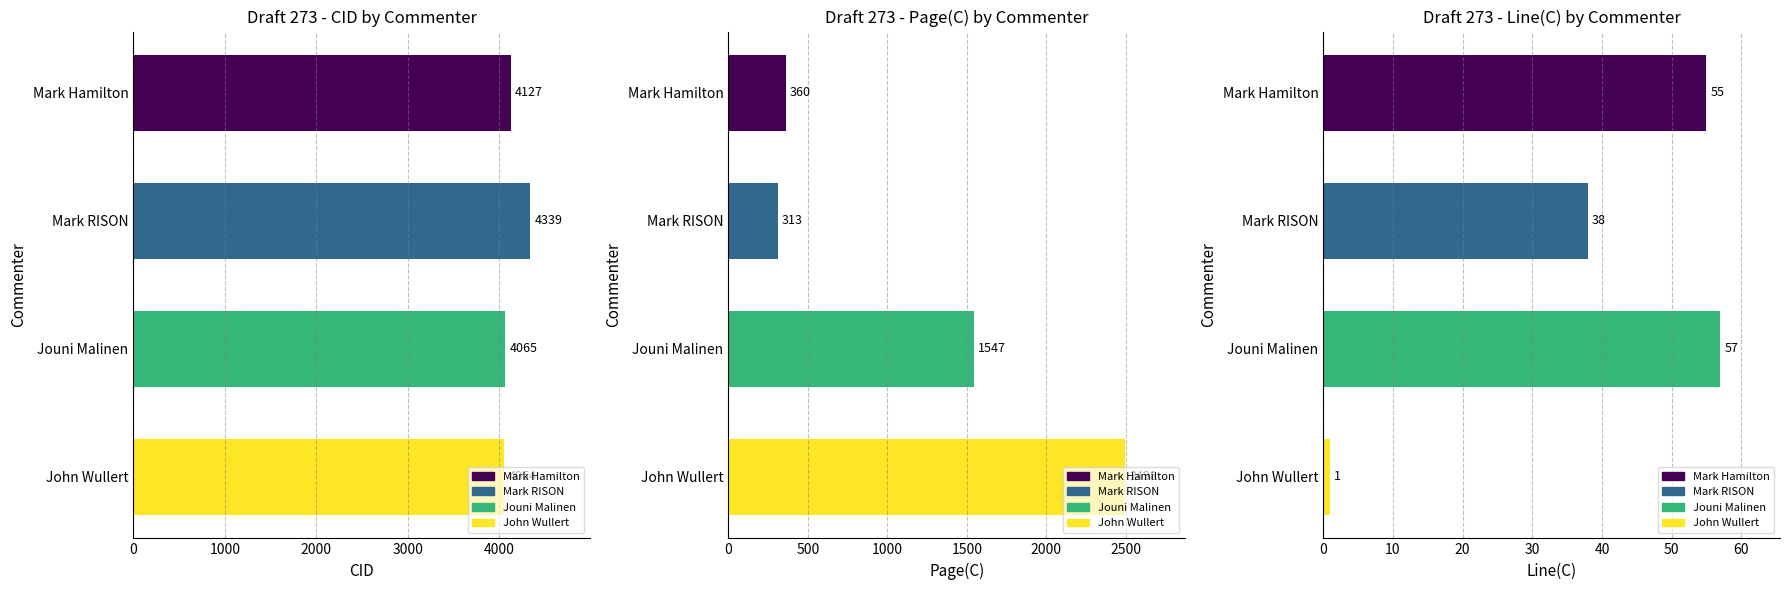

Reading right to left, extract all data points from this chart.

CID: 4054	4065	4339	4127
Page(C): 2498	1547	313	360
Line(C): 1	57	38	55